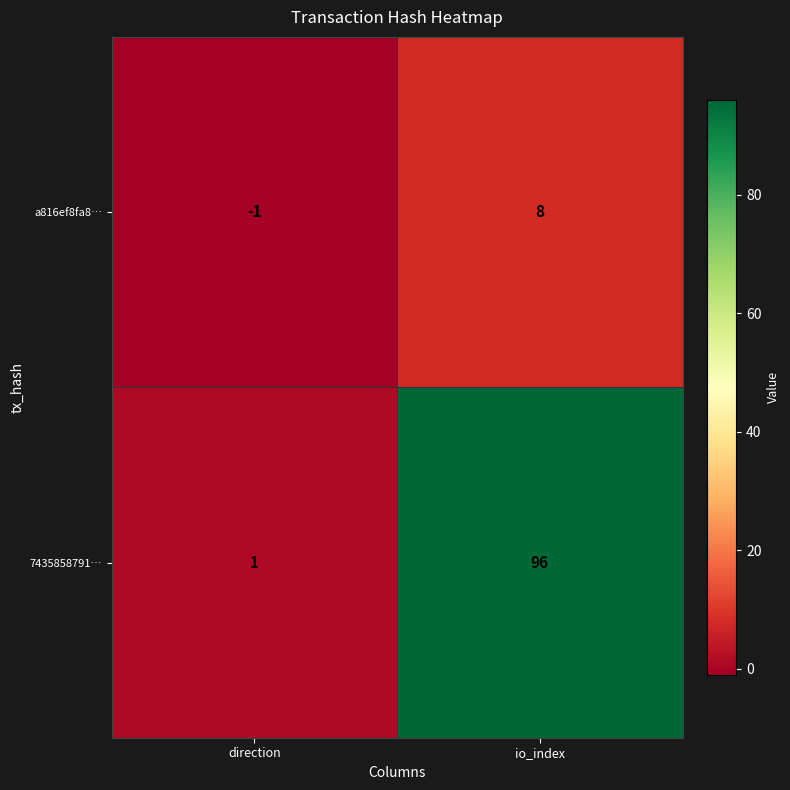

Rank the series by their average value, from highest to lowest.

7435858791…, a816ef8fa8…